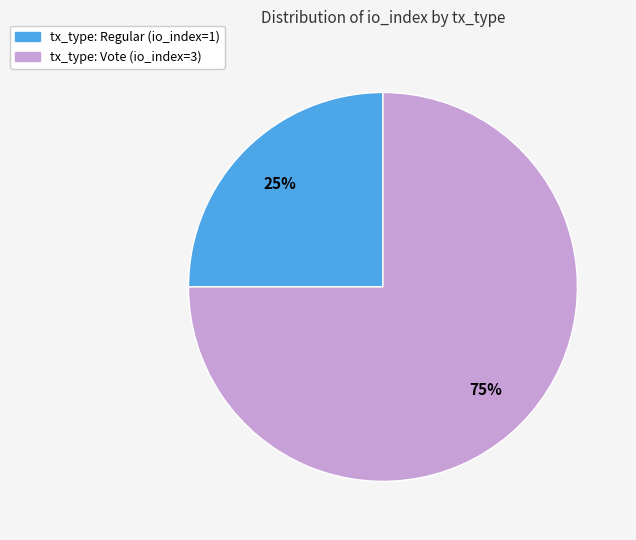

Which slice is the largest?

tx_type: Vote (io_index=3)